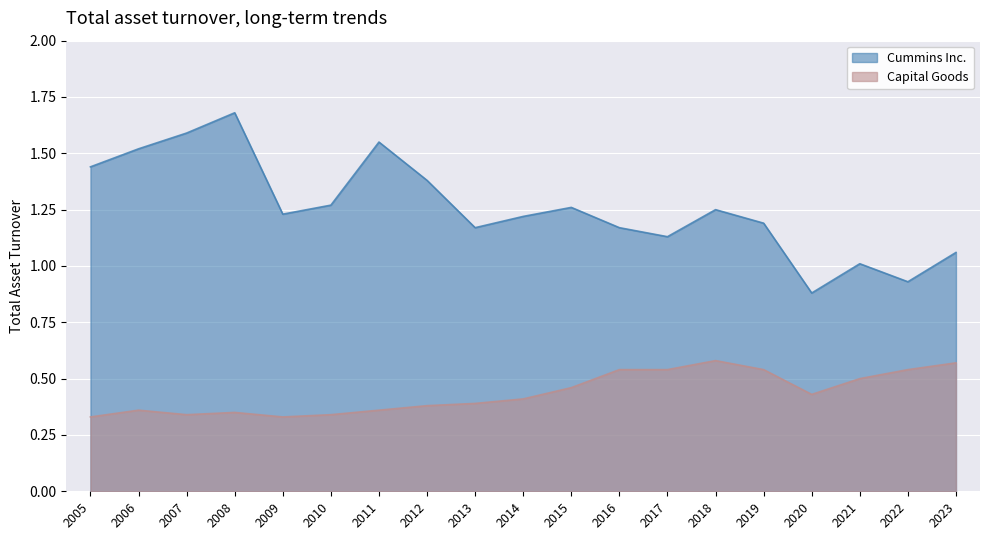

Which series has the widest spread of values?

Cummins Inc.